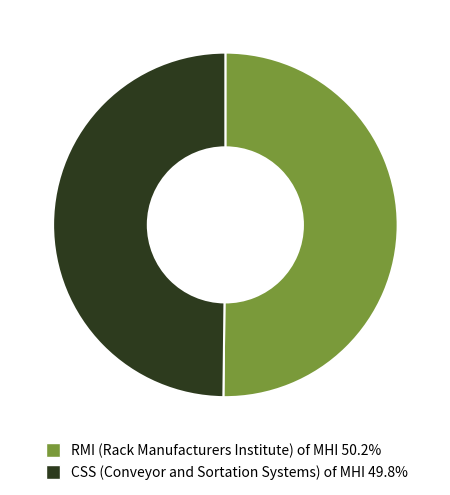

Is the sum of RMI (Rack Manufacturers Institute) of MHI 50.2% and CSS (Conveyor and Sortation Systems) of MHI 49.8% greater than half?

Yes